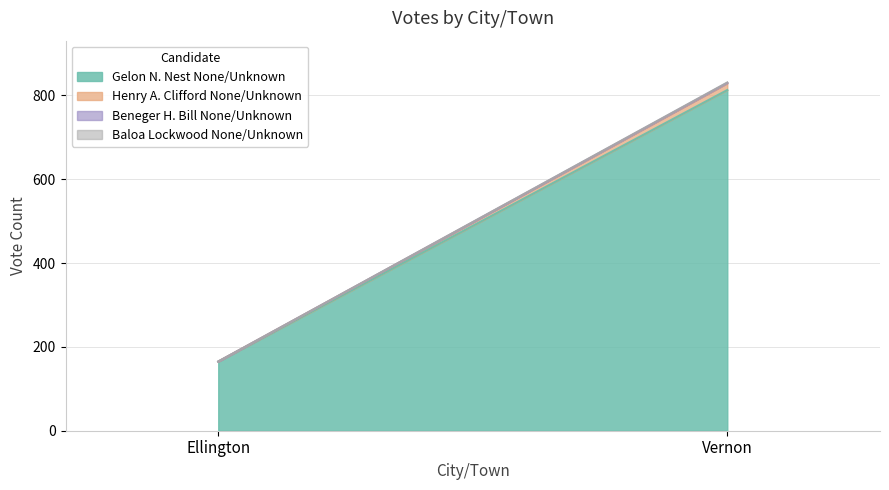

The Henry A. Clifford None/Unknown series shows 16 at Vernon. True or false?

True